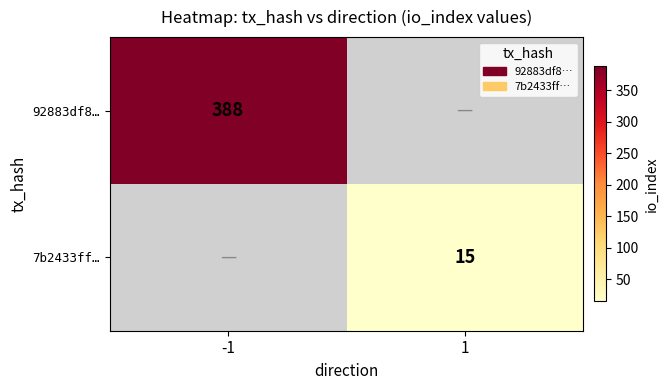

Is the value of 7b2433ff… at -1 greater than the value of 92883df8… at -1?

No